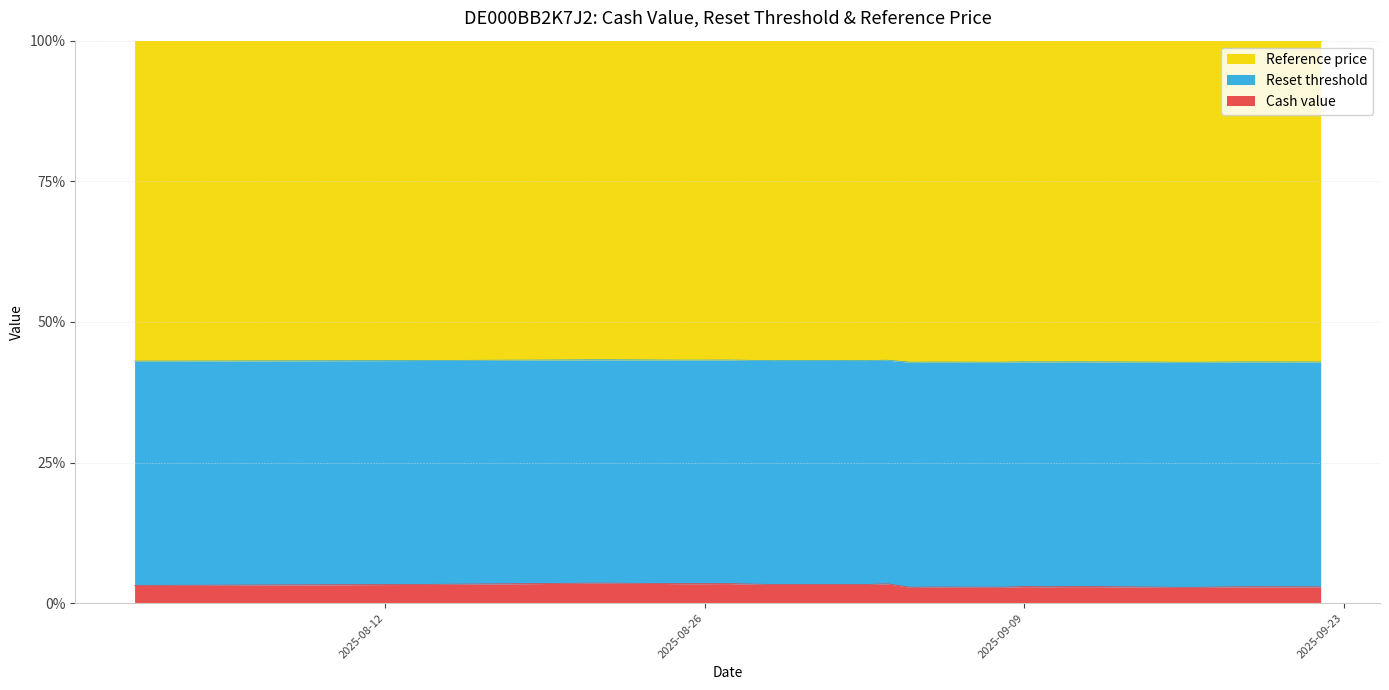

List the labels in order of Cash value value, smallest first.

2025-09-16, 2025-09-04, 2025-09-08, 2025-09-17, 2025-09-15, 2025-09-05, 2025-09-22, 2025-09-18, 2025-09-19, 2025-09-10, 2025-09-12, 2025-09-09, 2025-09-11, 2025-08-01, 2025-08-05, 2025-08-07, 2025-08-11, 2025-09-02, 2025-08-13, 2025-08-29, 2025-09-01, 2025-08-15, 2025-08-28, 2025-09-03, 2025-08-25, 2025-08-26, 2025-08-19, 2025-08-27, 2025-08-22, 2025-08-21